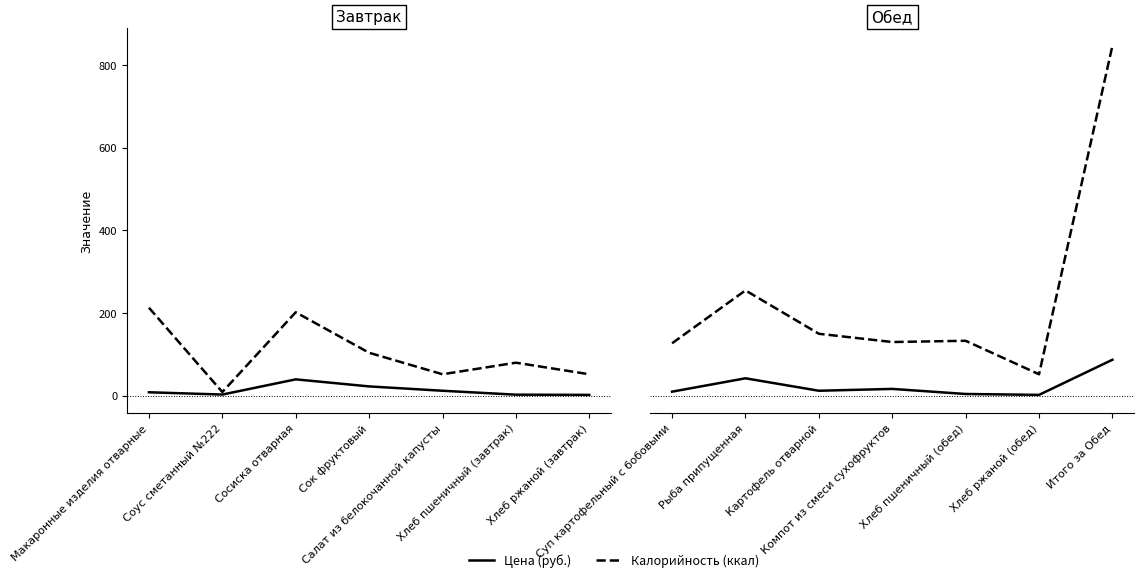

What is the difference between the second highest and minimum values in the Калорийность (ккал) series?

203.0